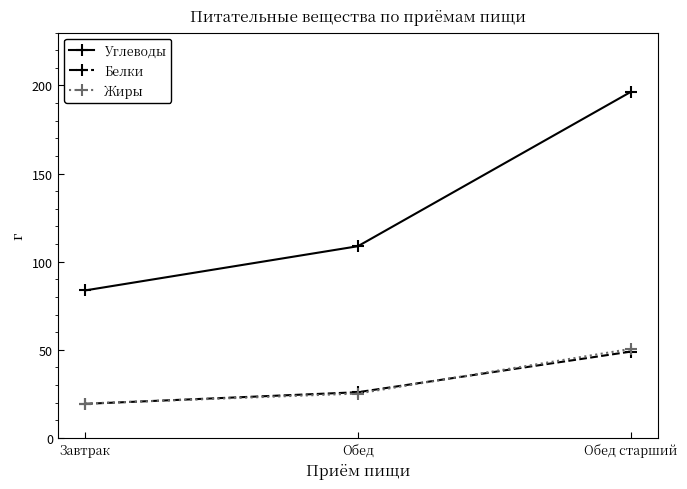

List the labels in order of Белки value, largest first.

Обед старший, Обед, Завтрак